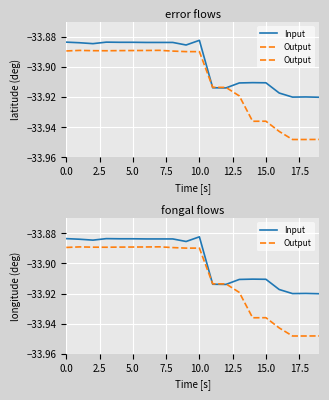

Is it true that Input equals -20.3 at 14?

False